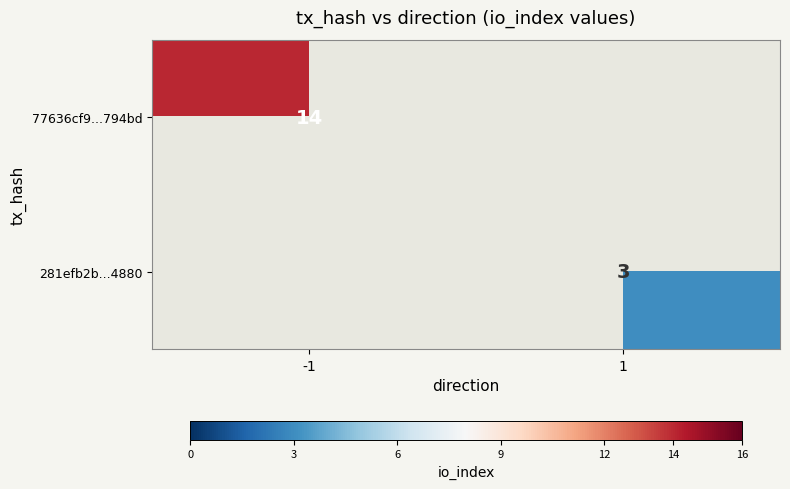

The value of 77636cf9...794bd at -1 is 21.7. True or false?

False